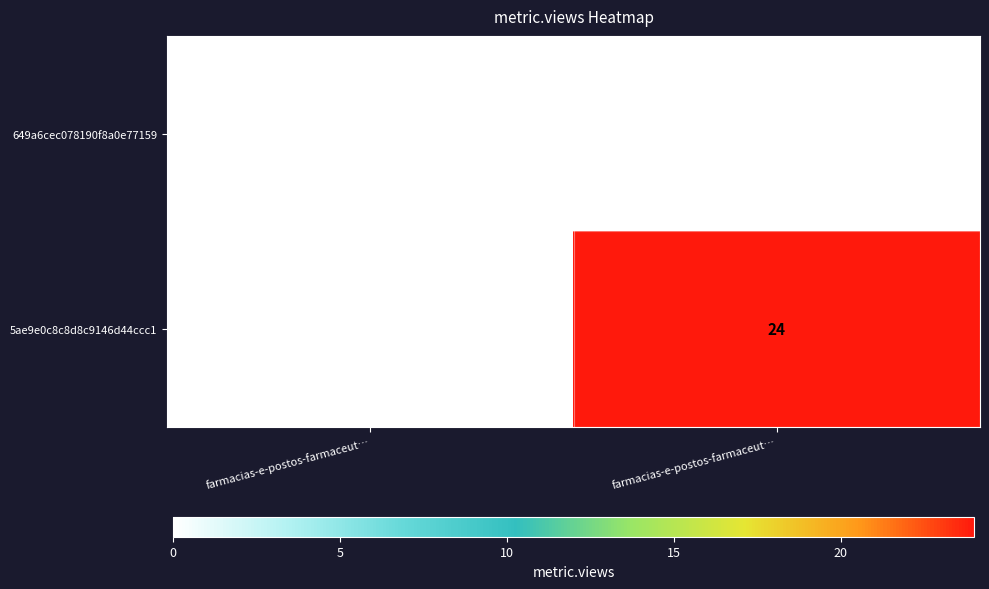

List the series in order of their overall mean, highest first.

5ae9e0c8c8d8c9146d44ccc1, 649a6cec078190f8a0e77159